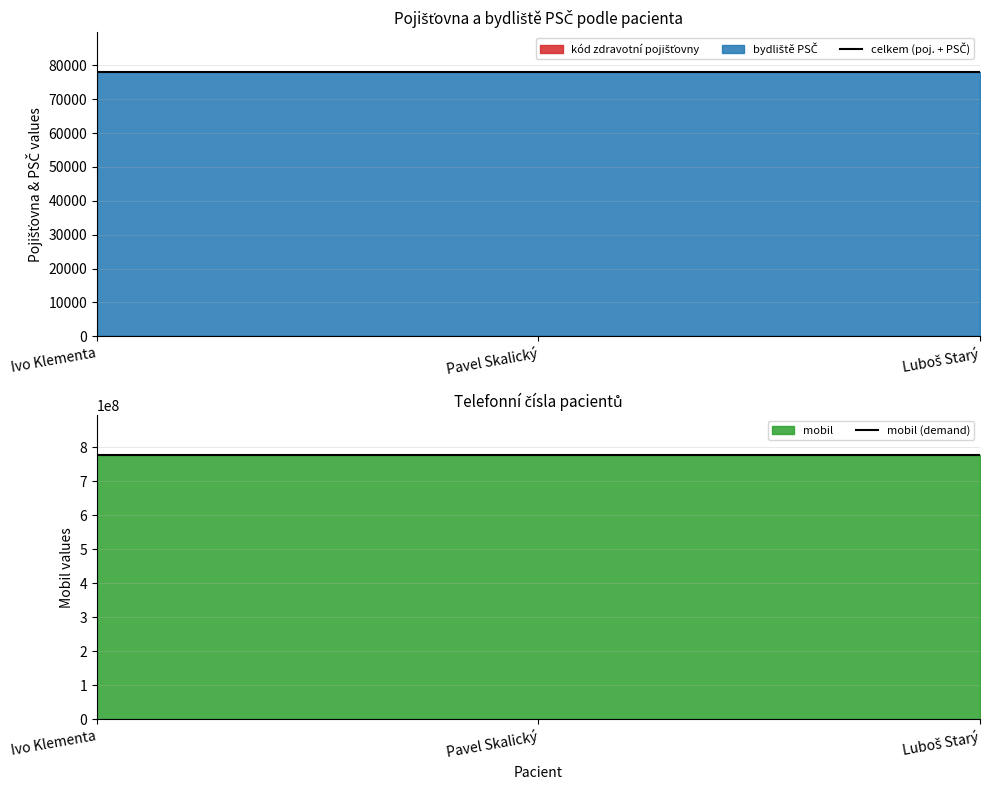

Is the value of celkem (poj. + PSČ) at Ivo Klementa greater than the value of mobil (demand) at Ivo Klementa?

No